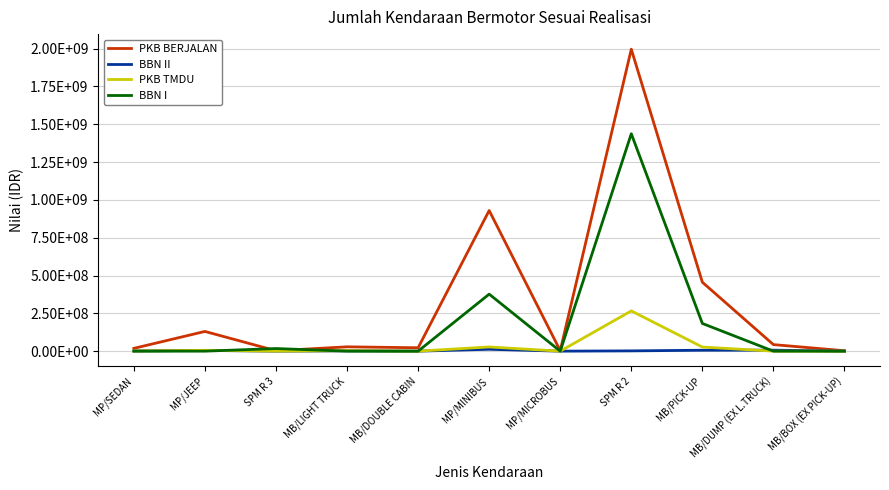

Where does the PKB TMDU series first go above 1158558?

MP/JEEP